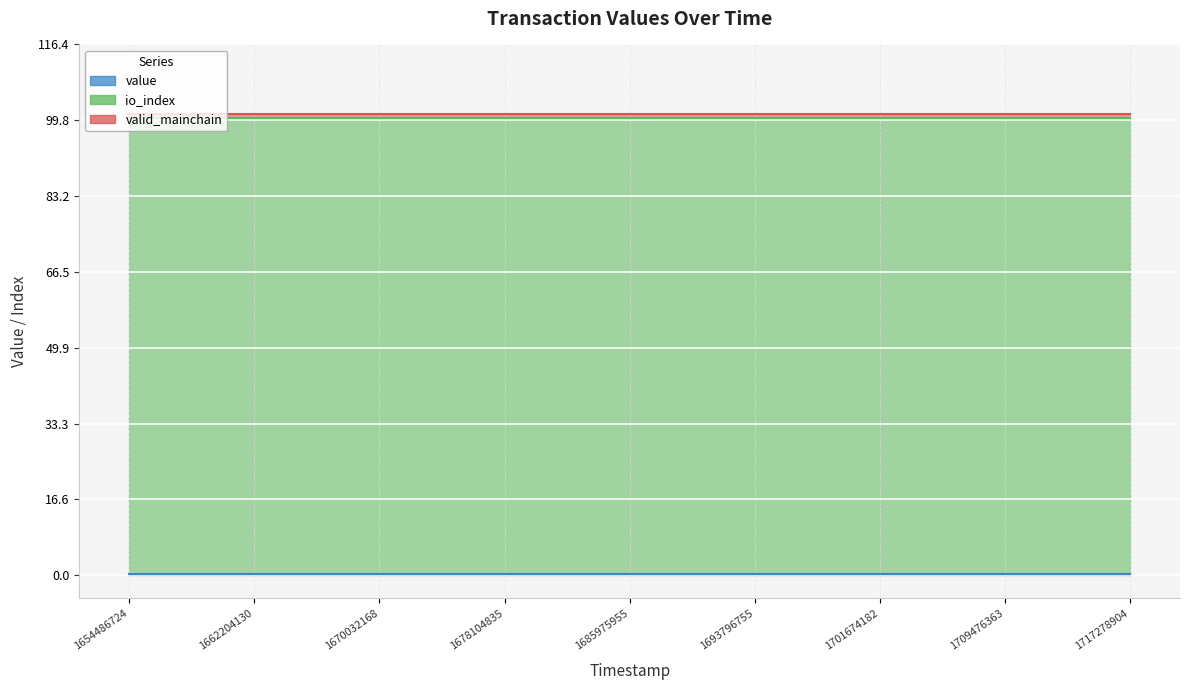

What is the sum of the valid_mainchain values at 1675467223 and 1704276029?

2.0